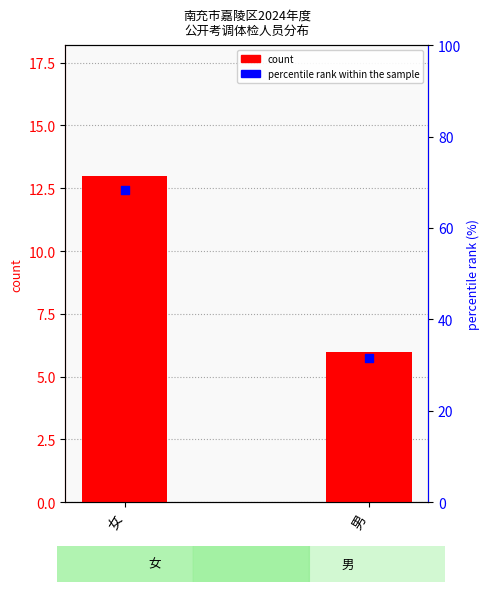

What are all the series names shown in the legend?

count, percentile rank within the sample